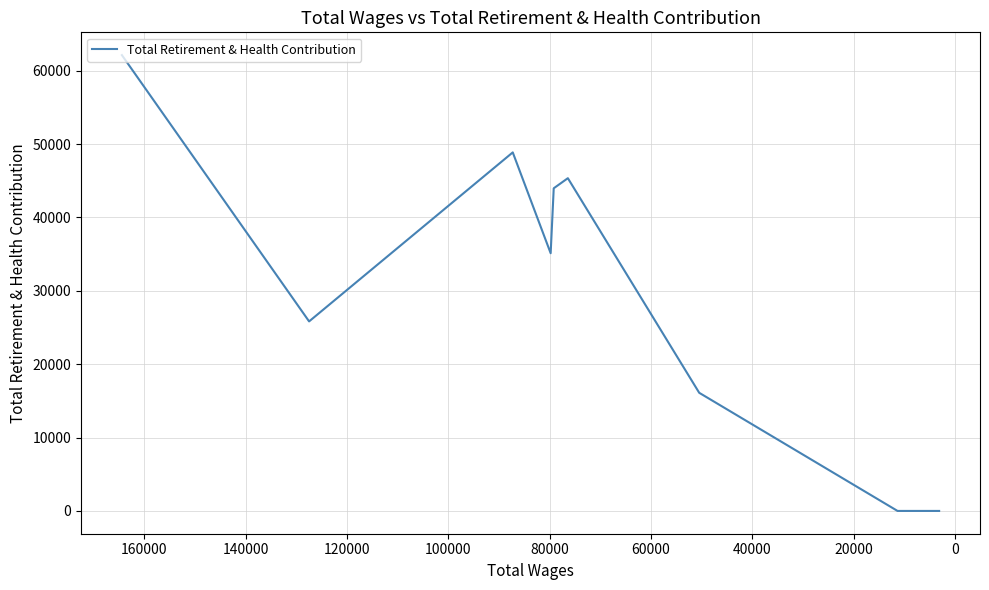

Count the number of data series in this chart.

1